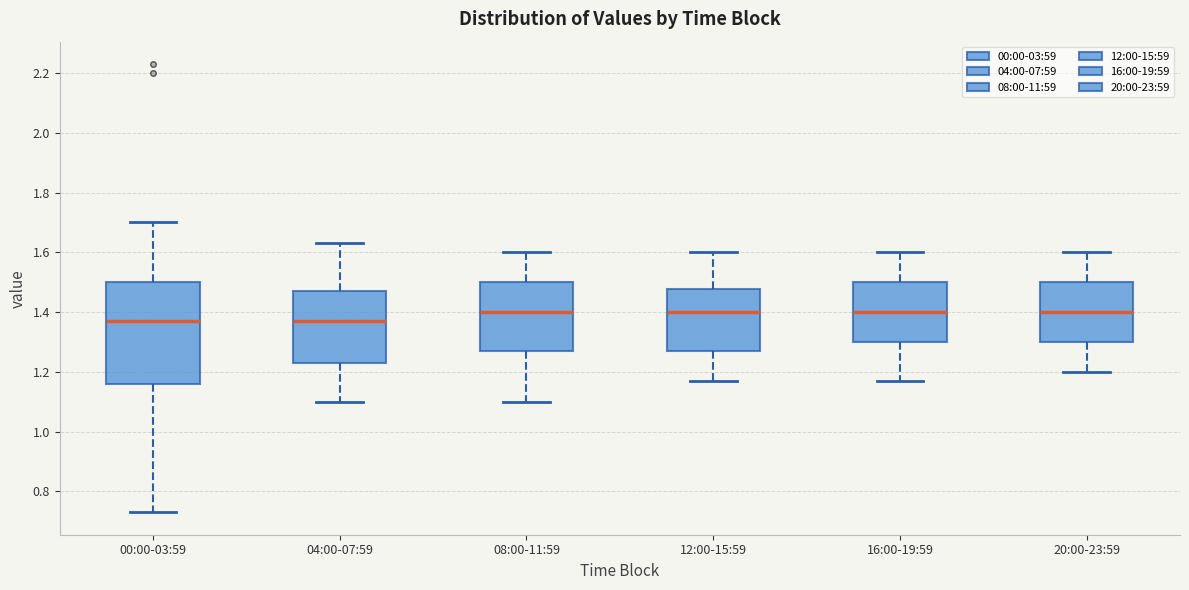

Comparing the boxes themselves (not the whiskers), which one is the tallest?

00:00-03:59